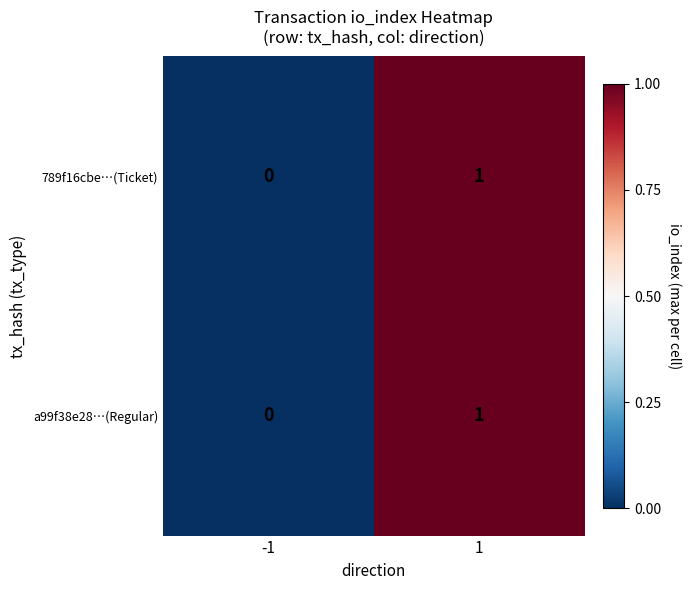

The 789f16cbe…(Ticket) series shows -1 at -1. True or false?

False